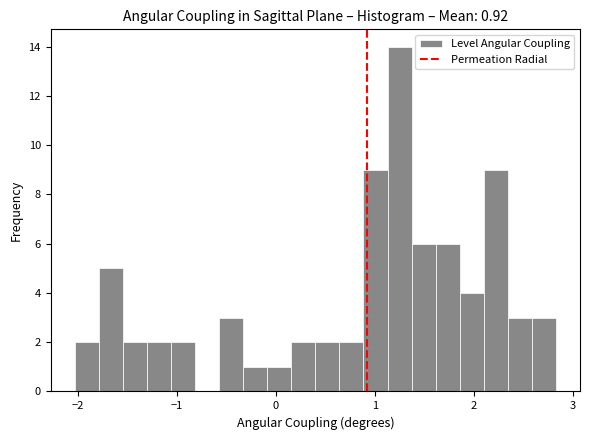

Around what value on the x-axis is the tallest bar? Give the approximate position of its centre, as read against the axis.

1.2